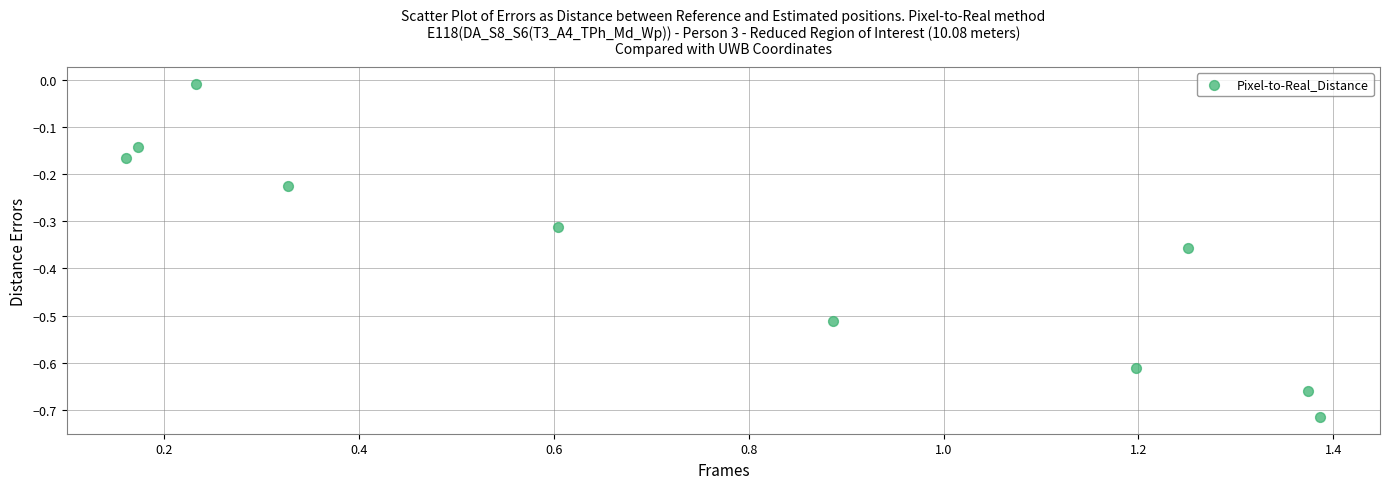

What is the range of Y values (max minus min)?

0.7